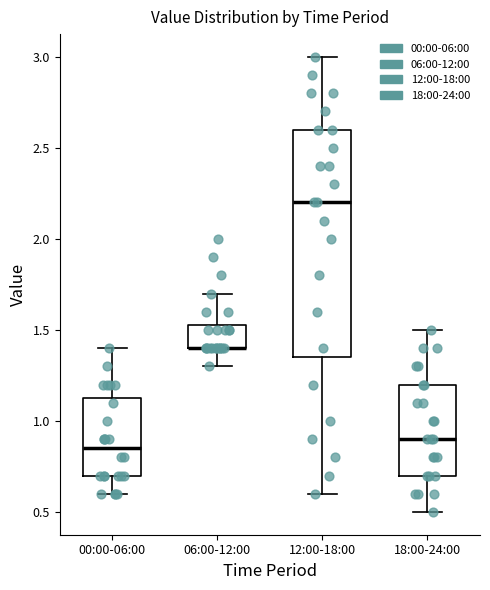

Reading left to right, transcribe this box plot: for each box, give where its median line is, the range the box spans, and where its two whiskers end, as read against the y-axis. The values are not printed on the chart, so give them approximately, as read against the axis.

00:00-06:00: median 0.85, box 0.70 to 1.15, whiskers 0.60 to 1.40
06:00-12:00: median 1.40 (drawn on the box's lower edge), box 1.40 to 1.55, whiskers 1.30 to 1.70
12:00-18:00: median 2.20, box 1.35 to 2.60, whiskers 0.60 to 3.00
18:00-24:00: median 0.90, box 0.70 to 1.20, whiskers 0.50 to 1.50